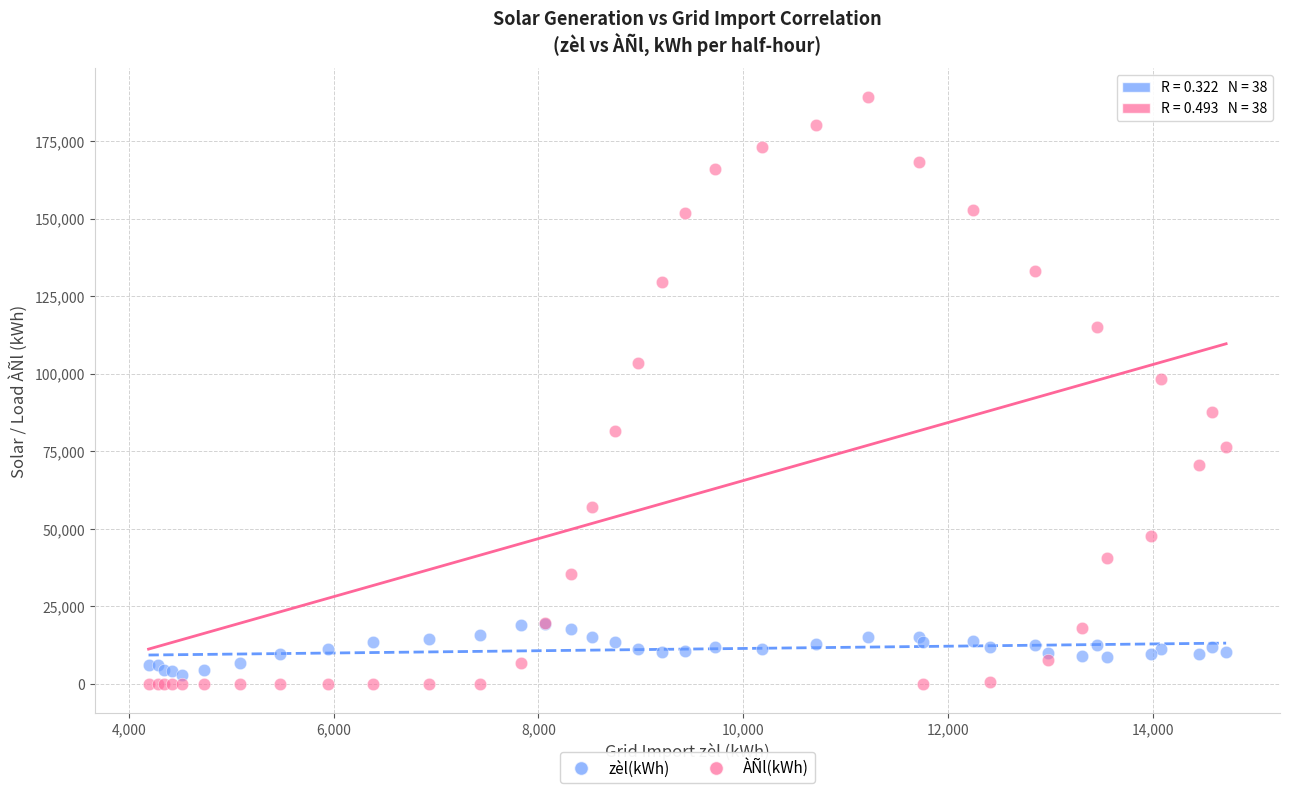

Across all series, what Y value is closest to 94561?

98305